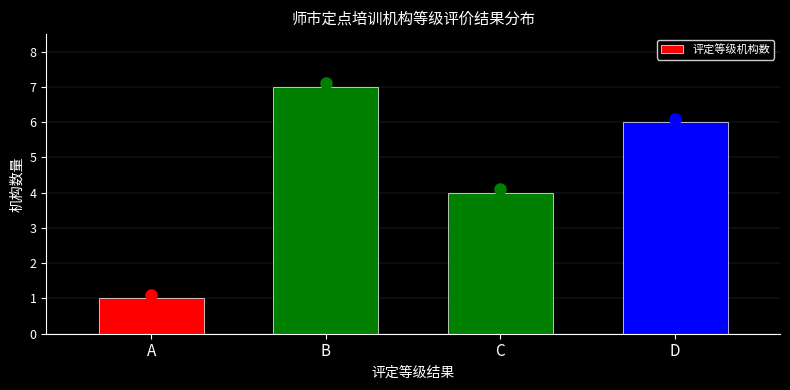

Reading left to right, what are all the values shown in this chart?

1	7	4	6